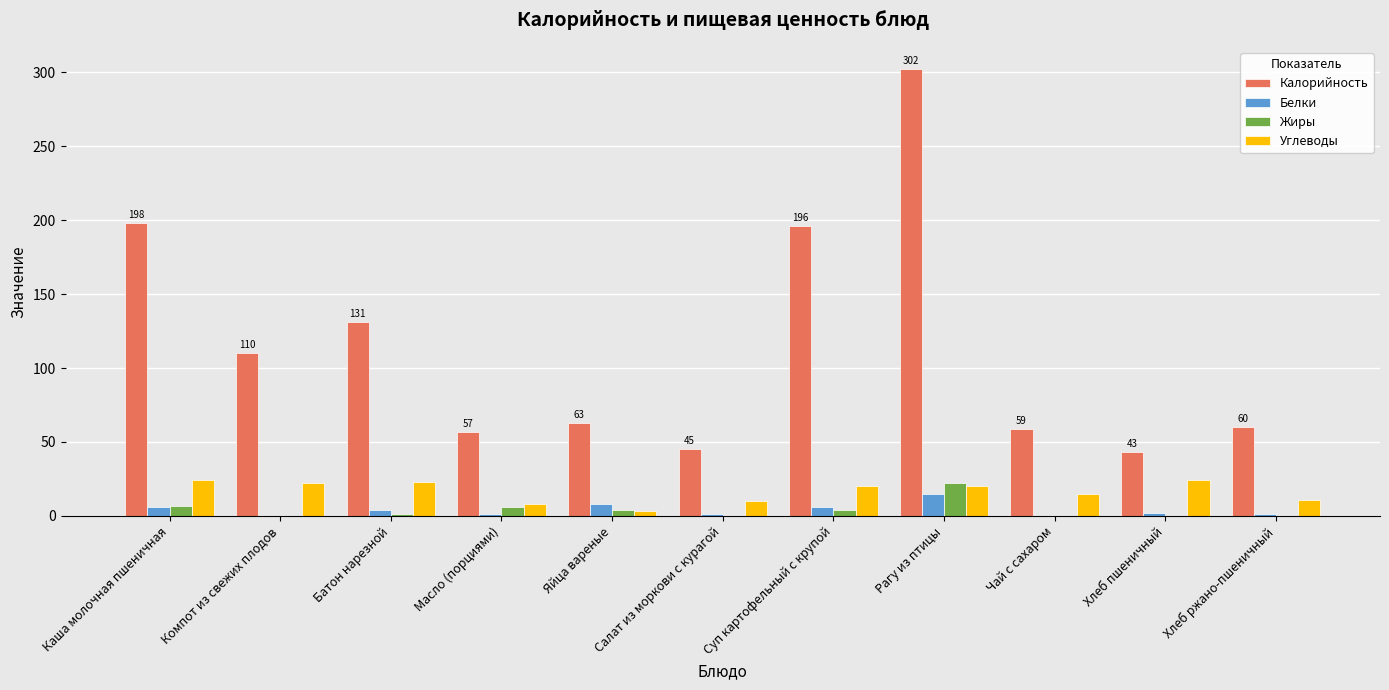

The value of Жиры at Чай с сахаром is 0. True or false?

True